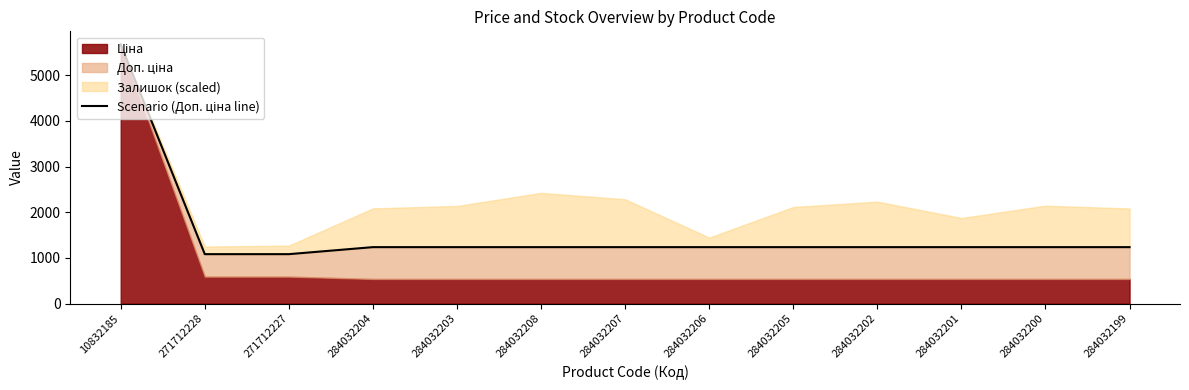

How many values exceed 1235?

11